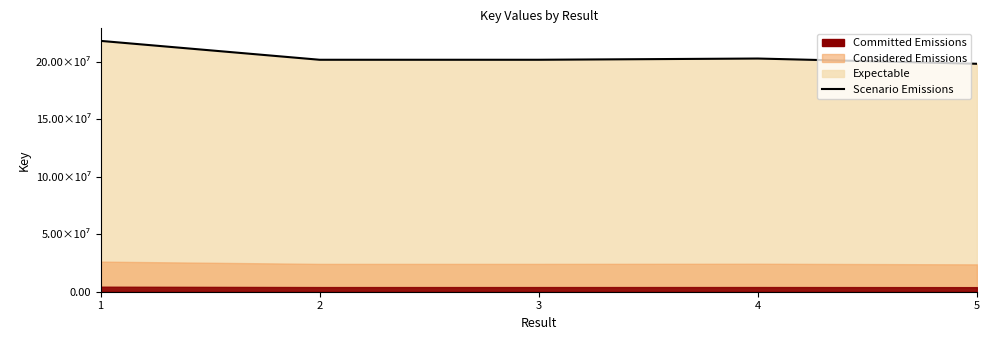

How many data points are less than 201962088?

2